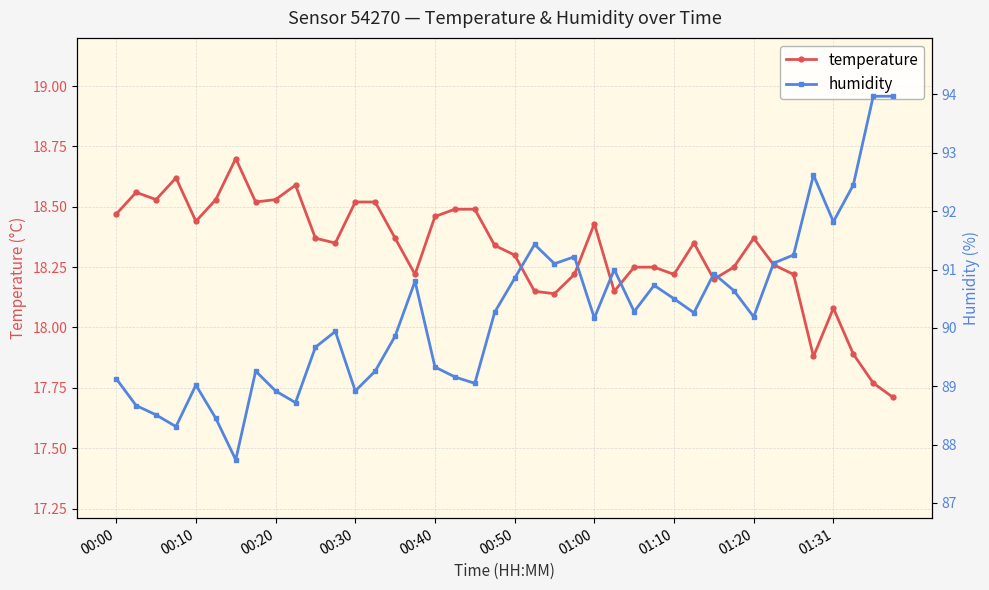

The temperature series shows 25.6 at 21. True or false?

False